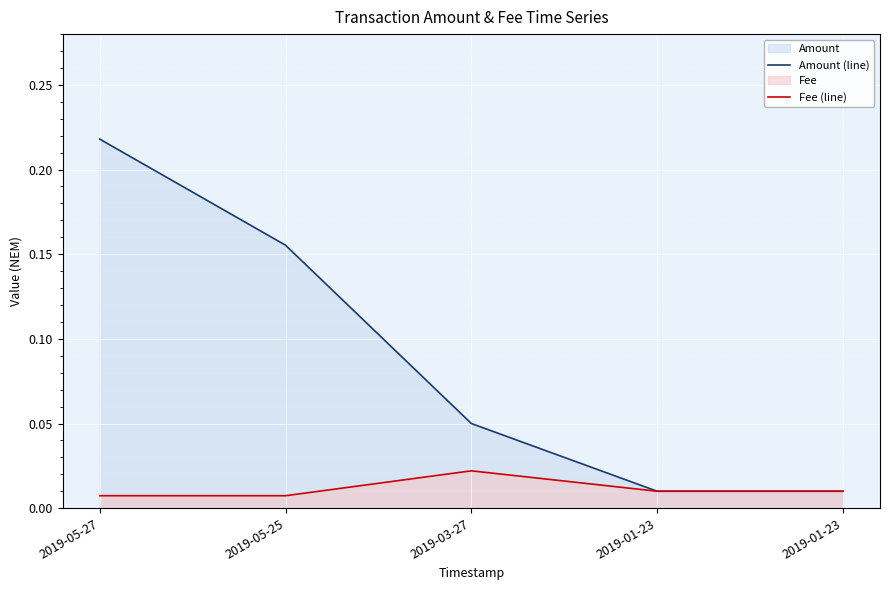

How many lines are shown in the chart?

2